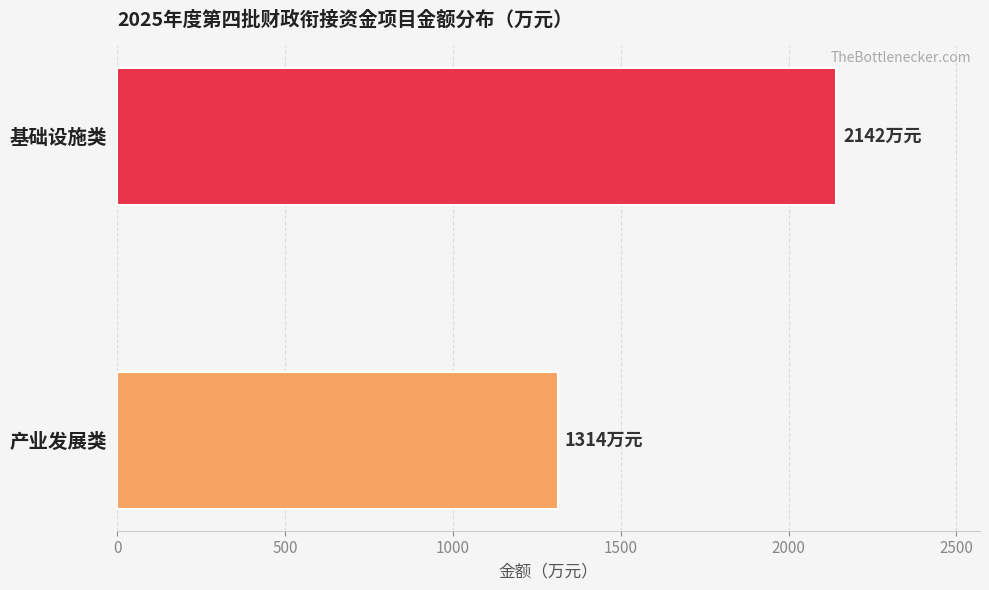

Is it true that the value at 基础设施类 is 1202?

False